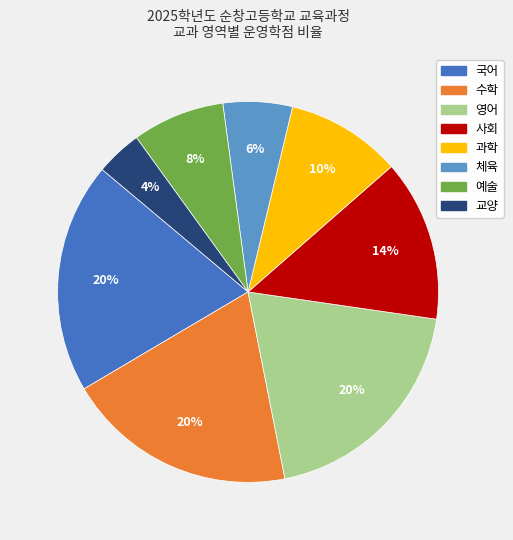

What is the ratio of the value at 예술 to the value at 과학?

0.8